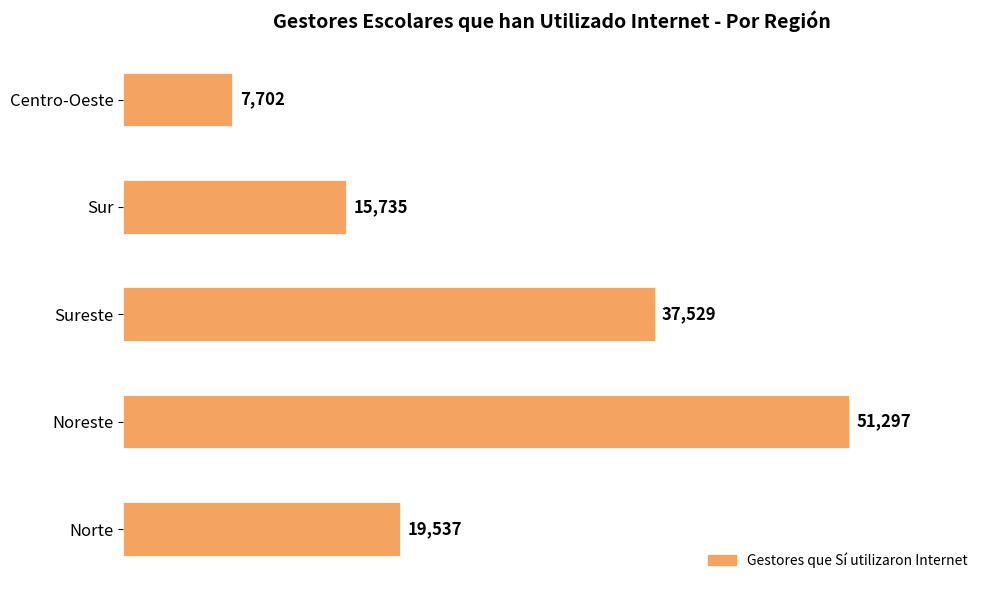

Does the chart contain any negative values?

No